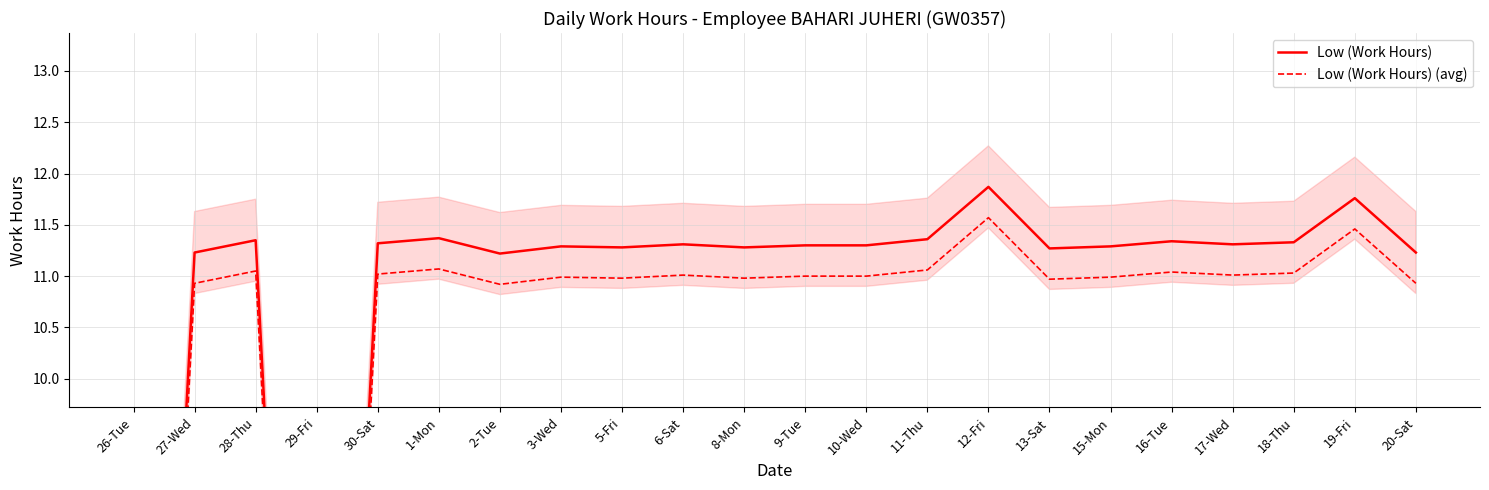

What is the maximum value for Low (Work Hours)?

11.9